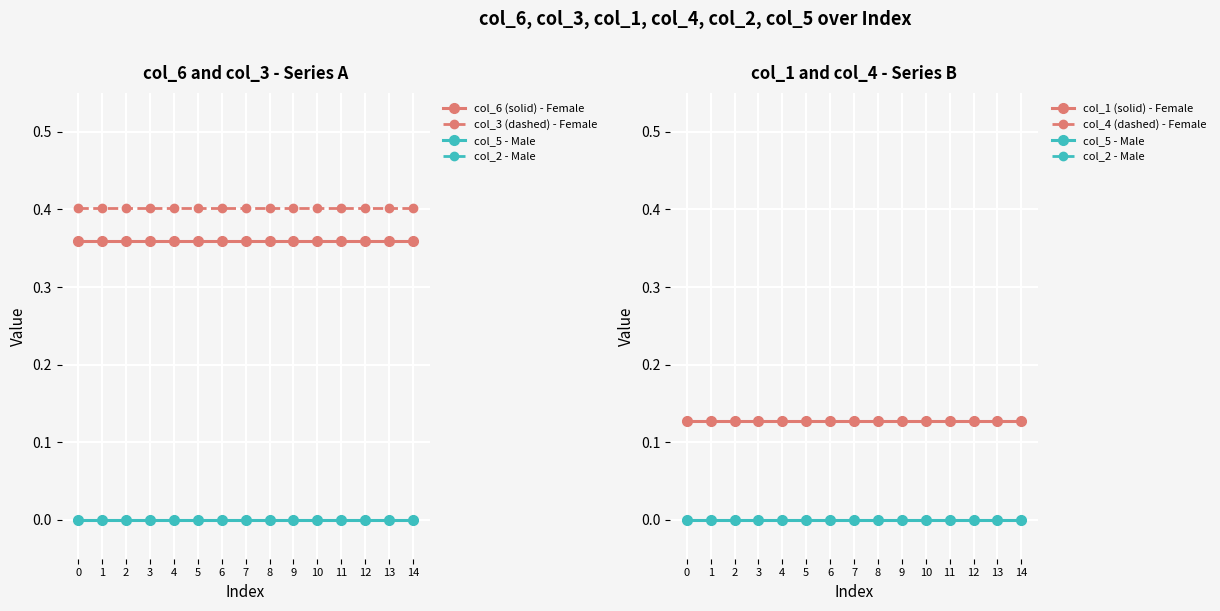

What is the difference between the highest and lowest values at 6?

0.4